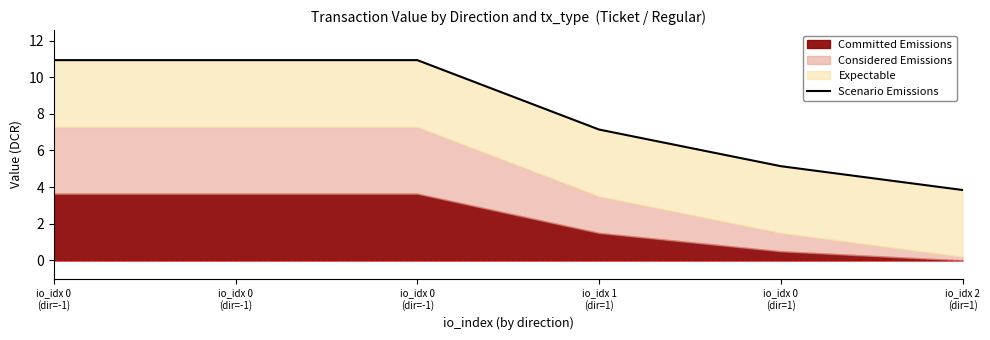

Where does the data first go above 10?

io_idx 0
(dir=-1)